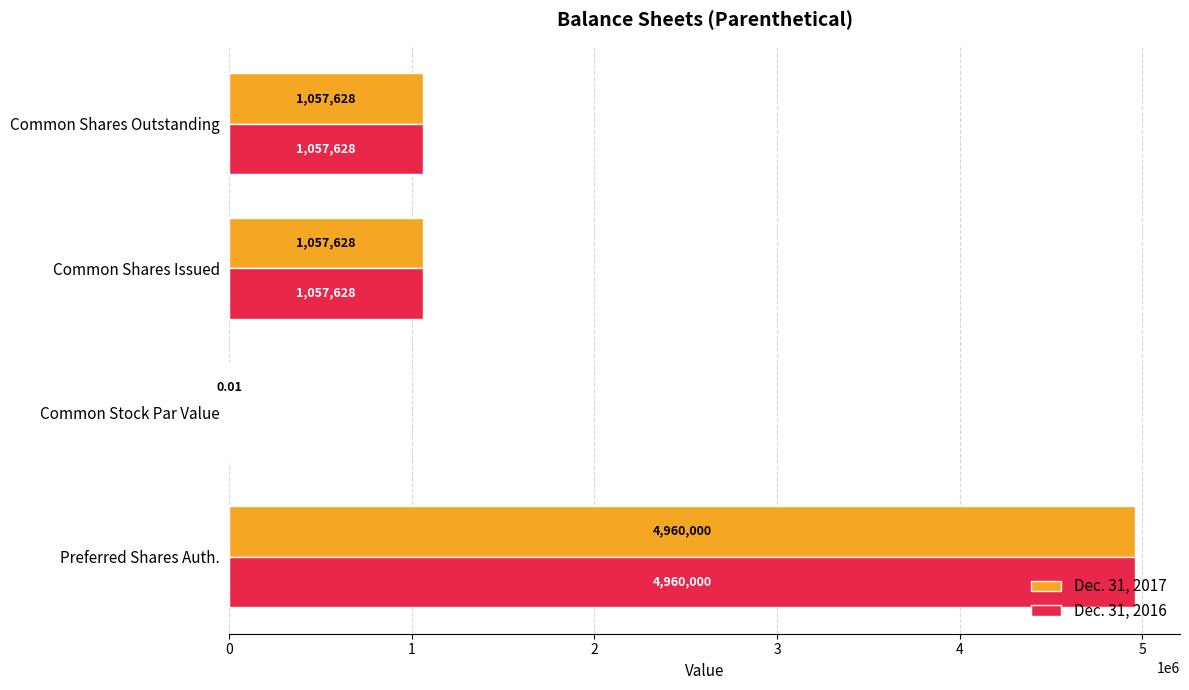

How many Dec. 31, 2016 values are between 1057628 and 4960000?

3